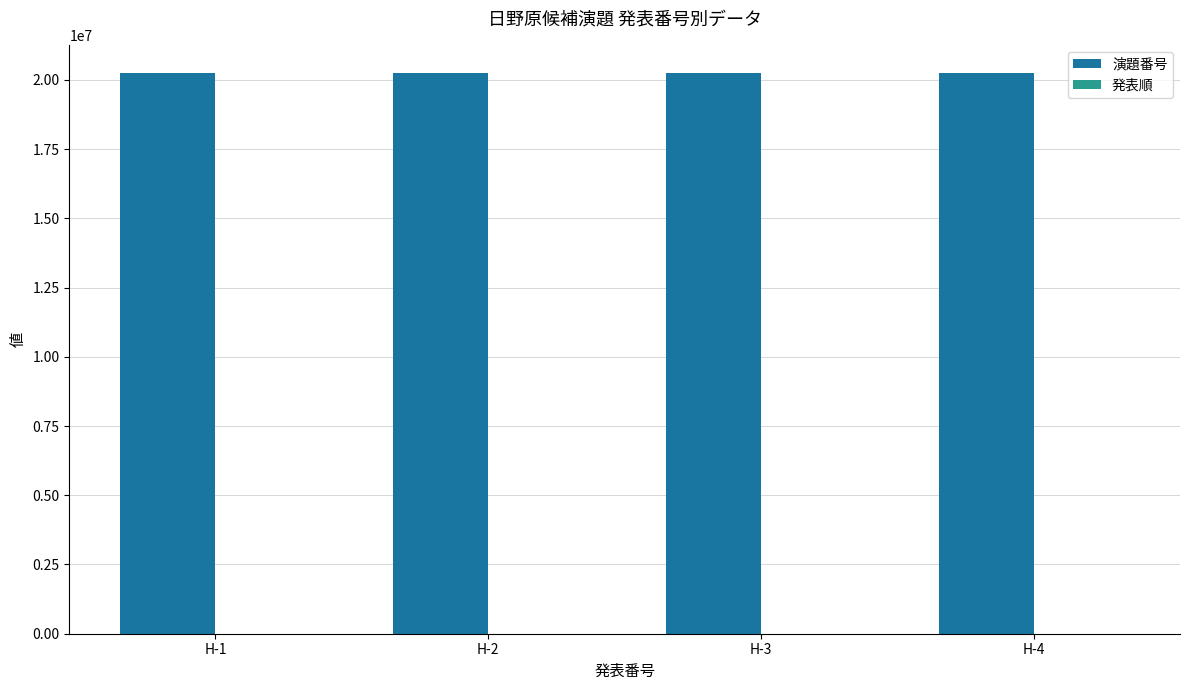

How many categories are shown in the chart?

4